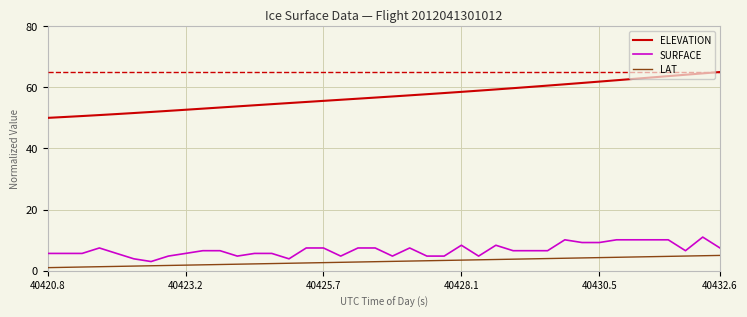

What is the lowest value of the SURFACE series?

3.0